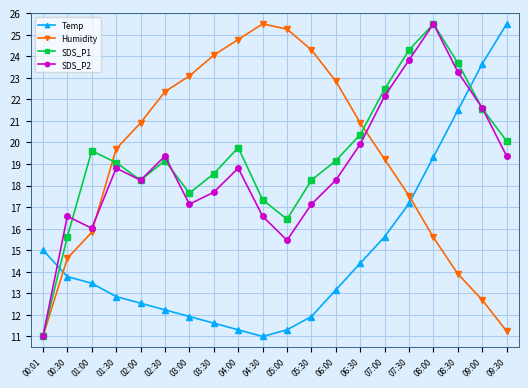

Which category has the lowest value in the SDS_P2 series?

00:01